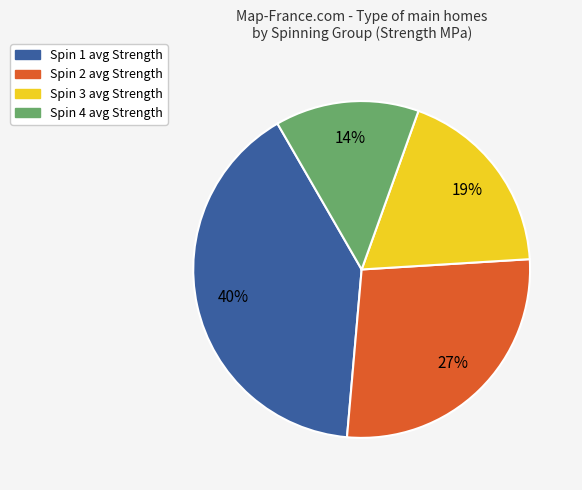

To the nearest percent, what is the difference between the Spin 1 and Spin 2 slice percentages?

13%